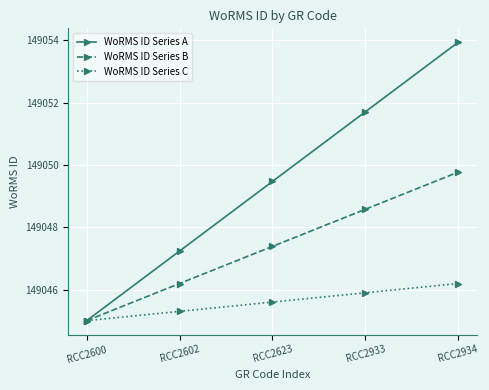

How many series are shown in this chart?

3